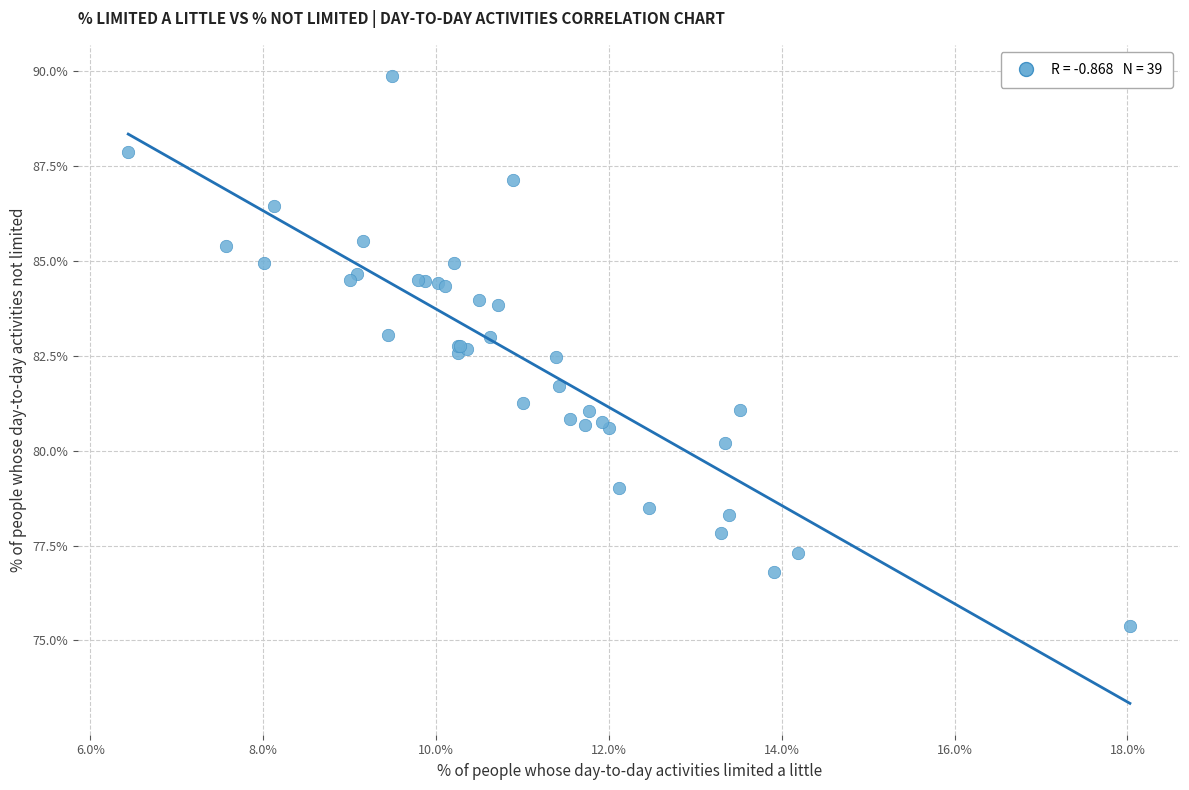

What Y value in the scatter plot is closest to 82?

81.7